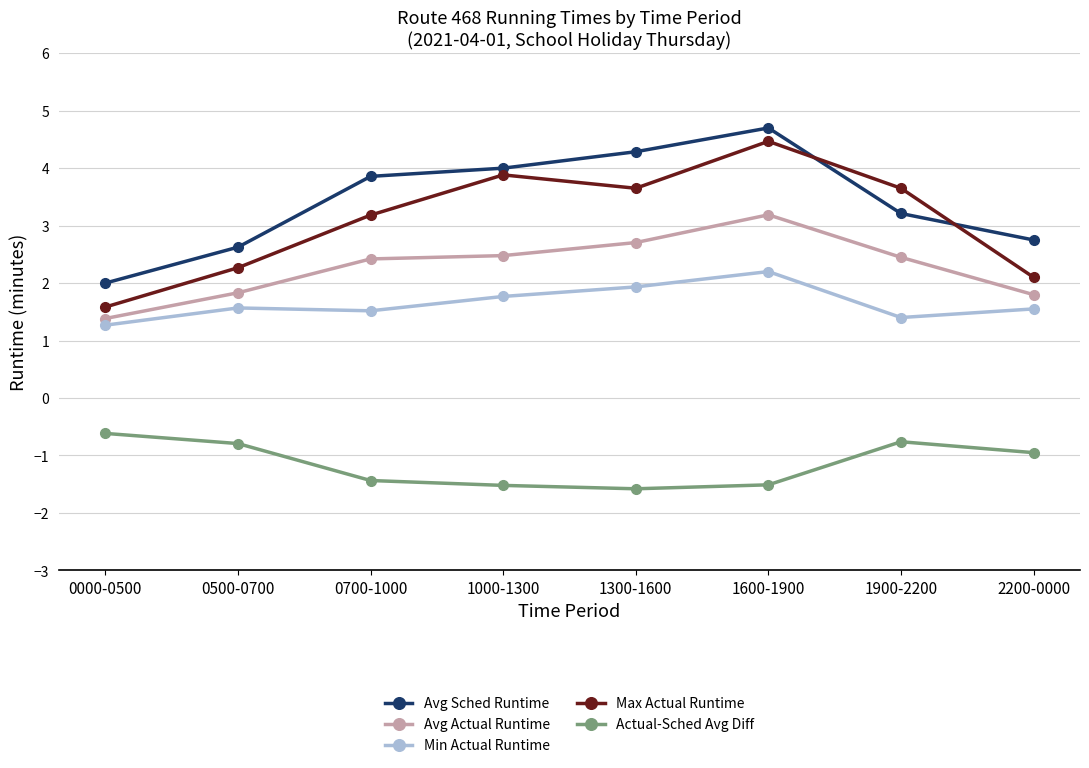

Is the value of Actual-Sched Avg Diff at 1000-1300 greater than the value of Min Actual Runtime at 0700-1000?

No